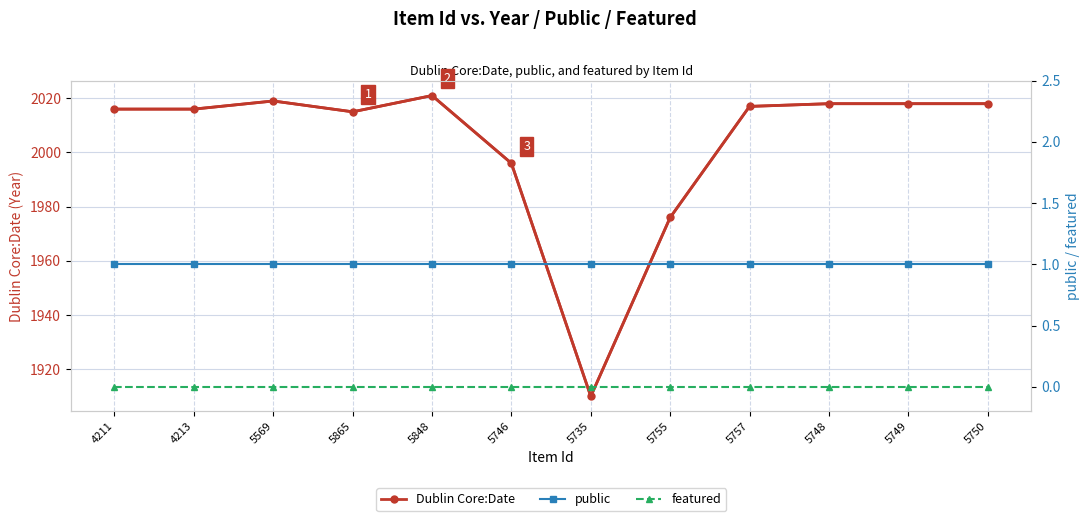

Reading left to right, list all the values displayed in this chart.

Dublin Core:Date: 2016	2016	2019	2015	2021	1996	1910	1976	2017	2018	2018	2018
public: 1	1	1	1	1	1	1	1	1	1	1	1
featured: 0	0	0	0	0	0	0	0	0	0	0	0